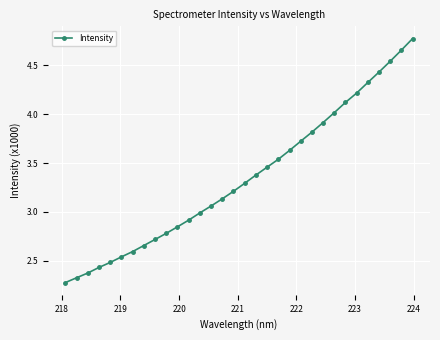

How many distinct data groups are displayed?

1